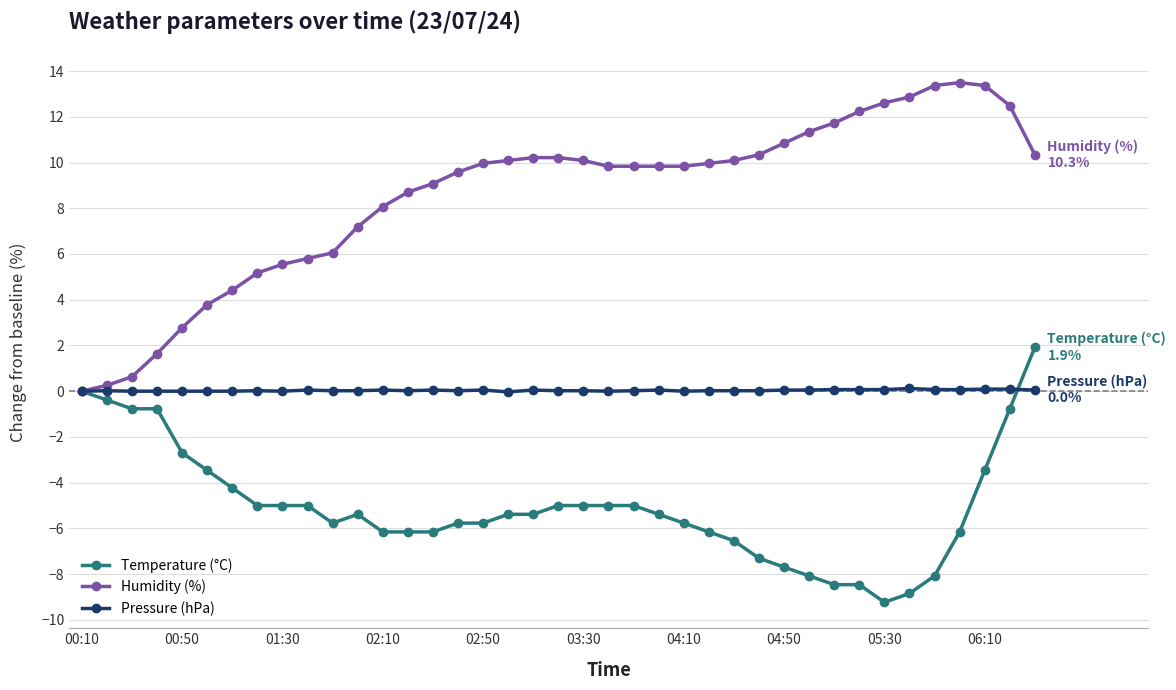

List the series in order of their peak value, lowest first.

Pressure (hPa), Temperature (°C), Humidity (%)